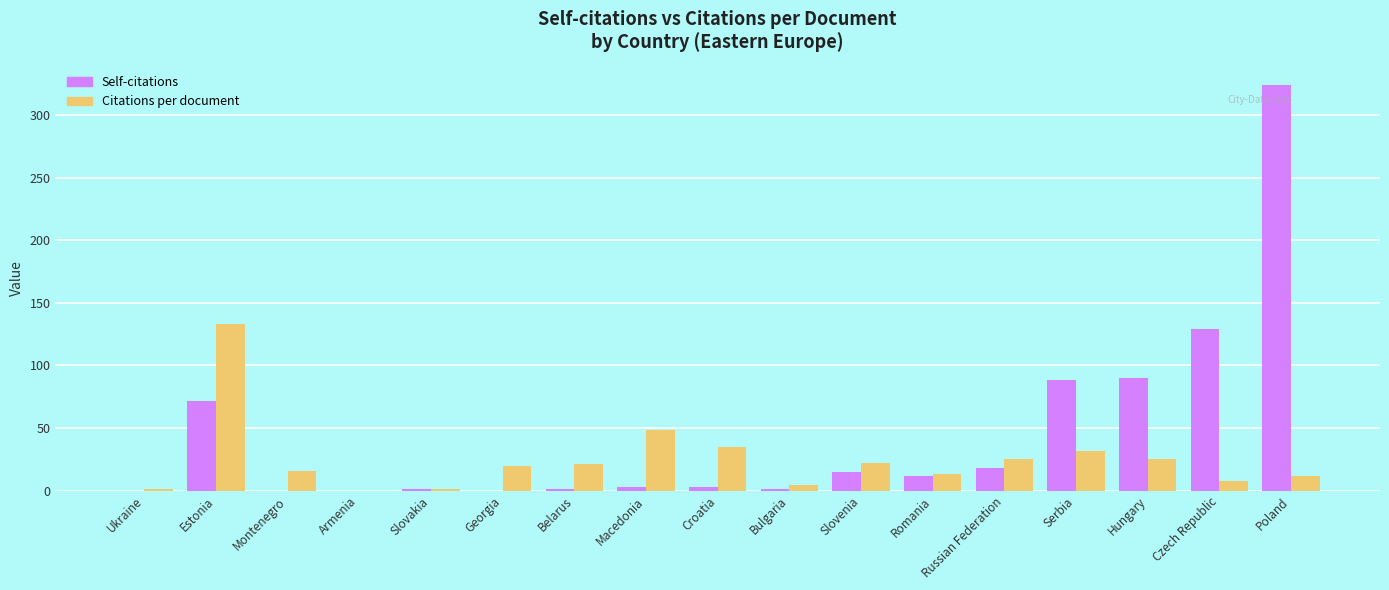

What is the spread (max minus min) of values at Poland?

312.0